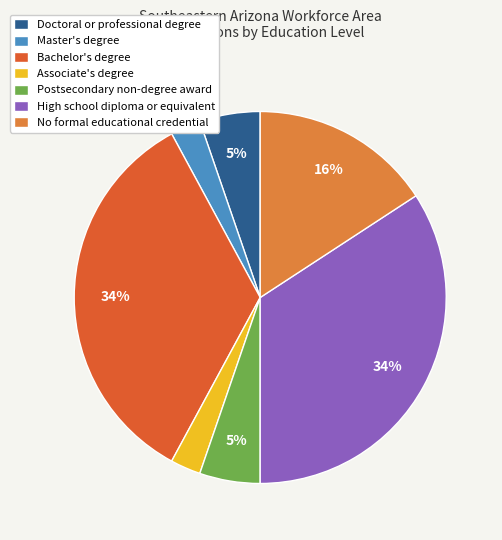

Do High school diploma or equivalent and Postsecondary non-degree award together represent more than half of the pie?

No